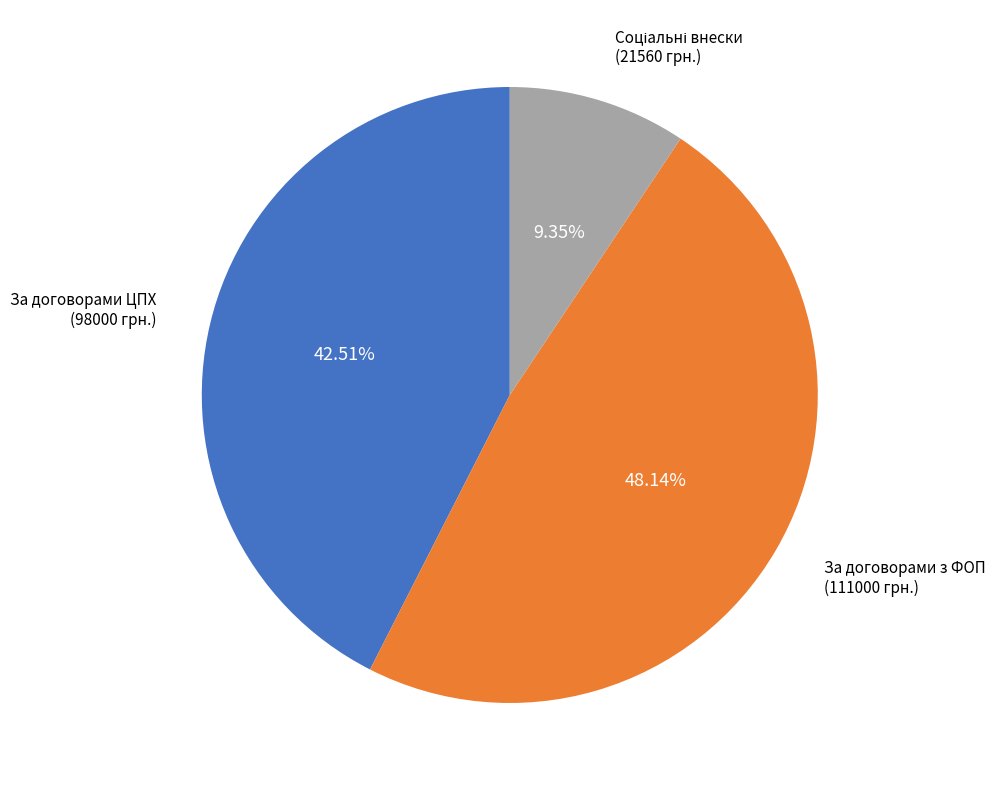

Is there any slice that represents more than half of the pie?

No